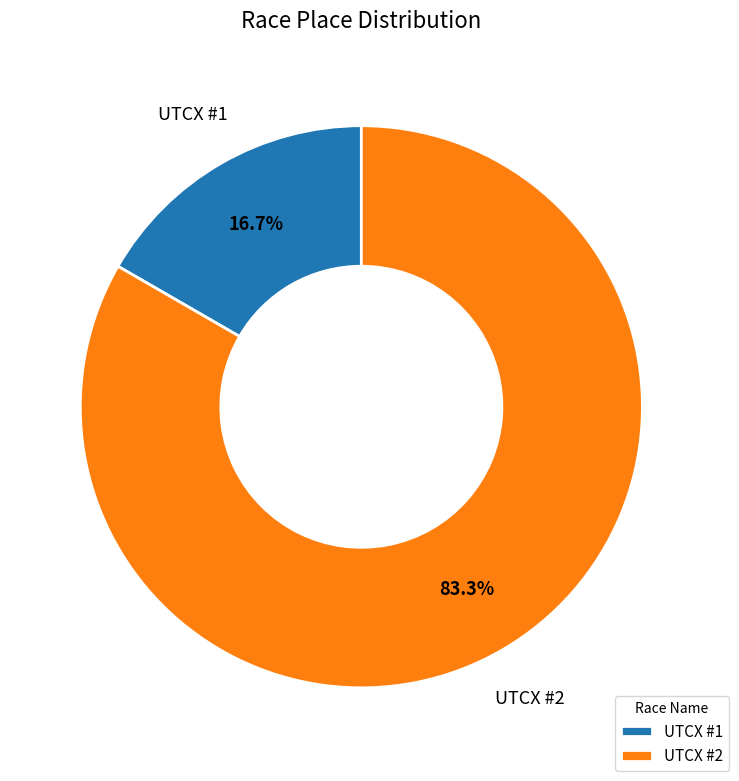

To the nearest percent, what portion does UTCX #1 represent?

17%